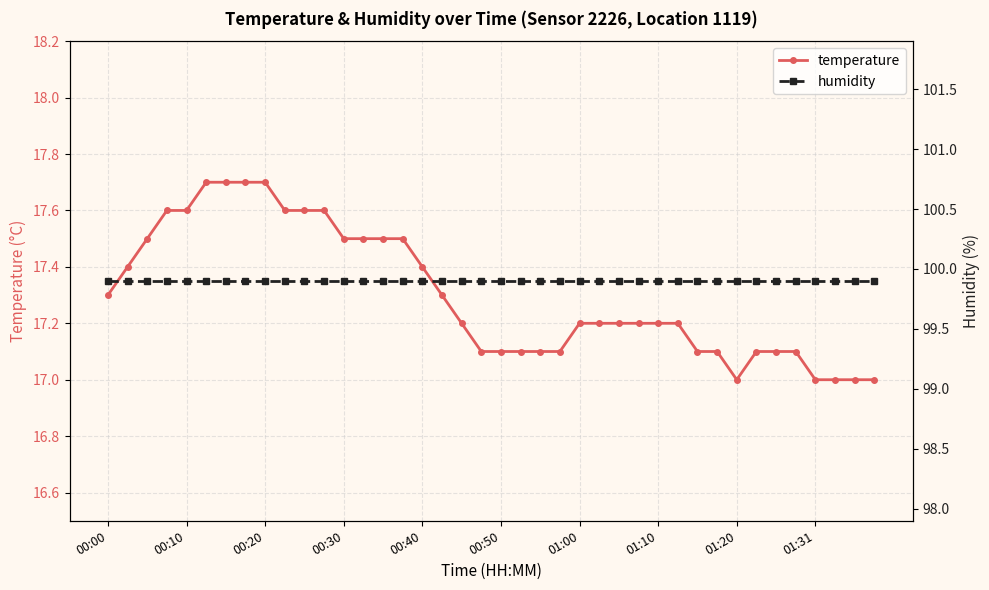

Which series has the largest total across all categories?

humidity